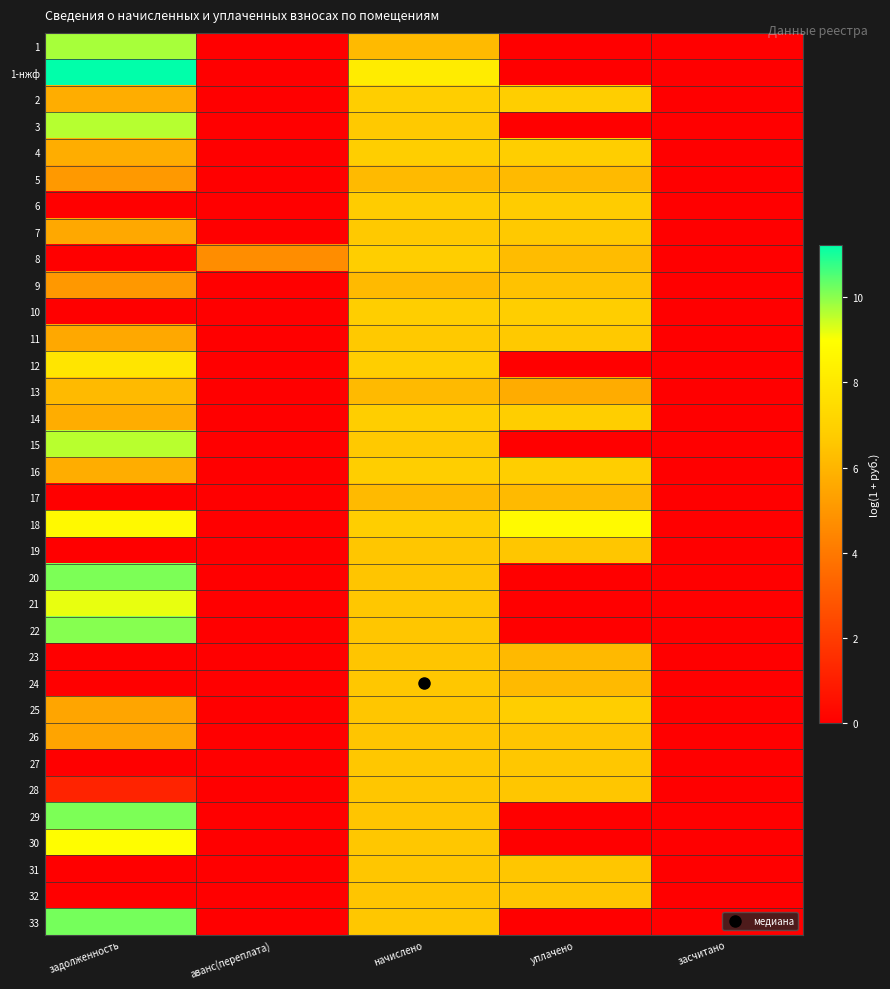

Which label corresponds to the largest value in the chart?

задолженность